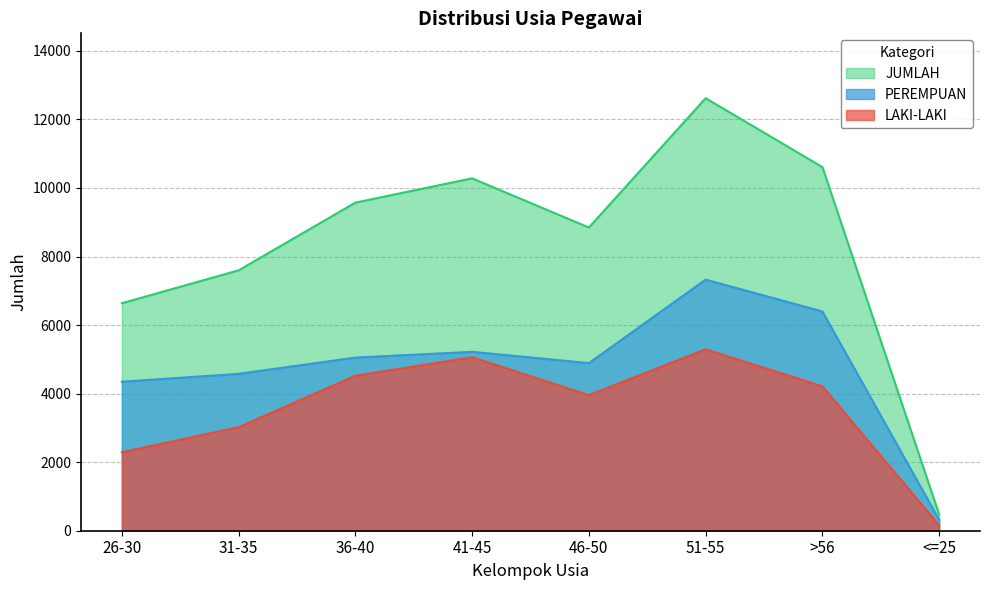

At which category does JUMLAH reach its first local valley?

46-50